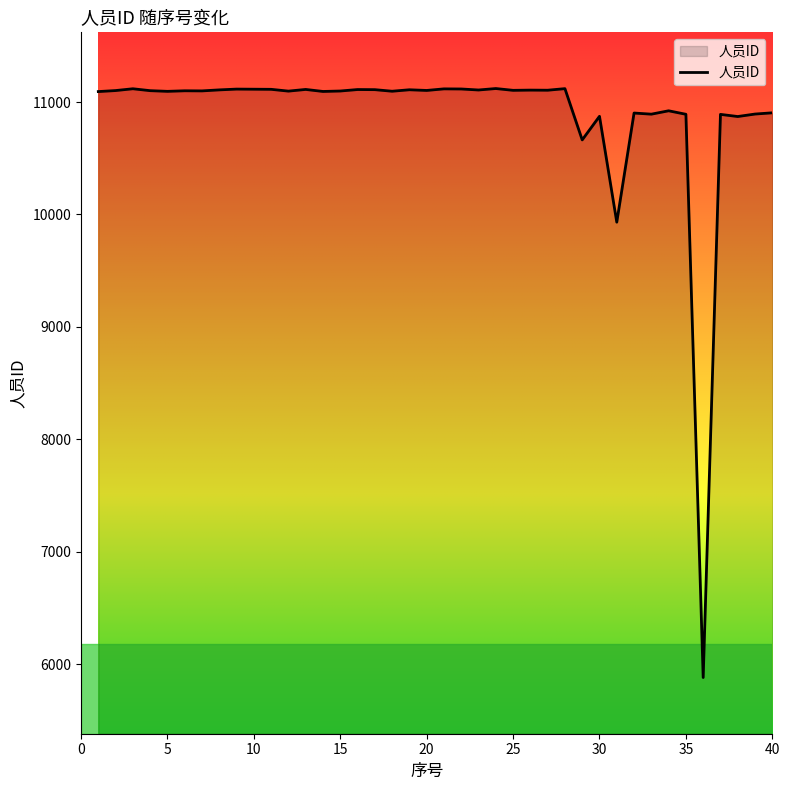

What is the smallest value displayed?

5880